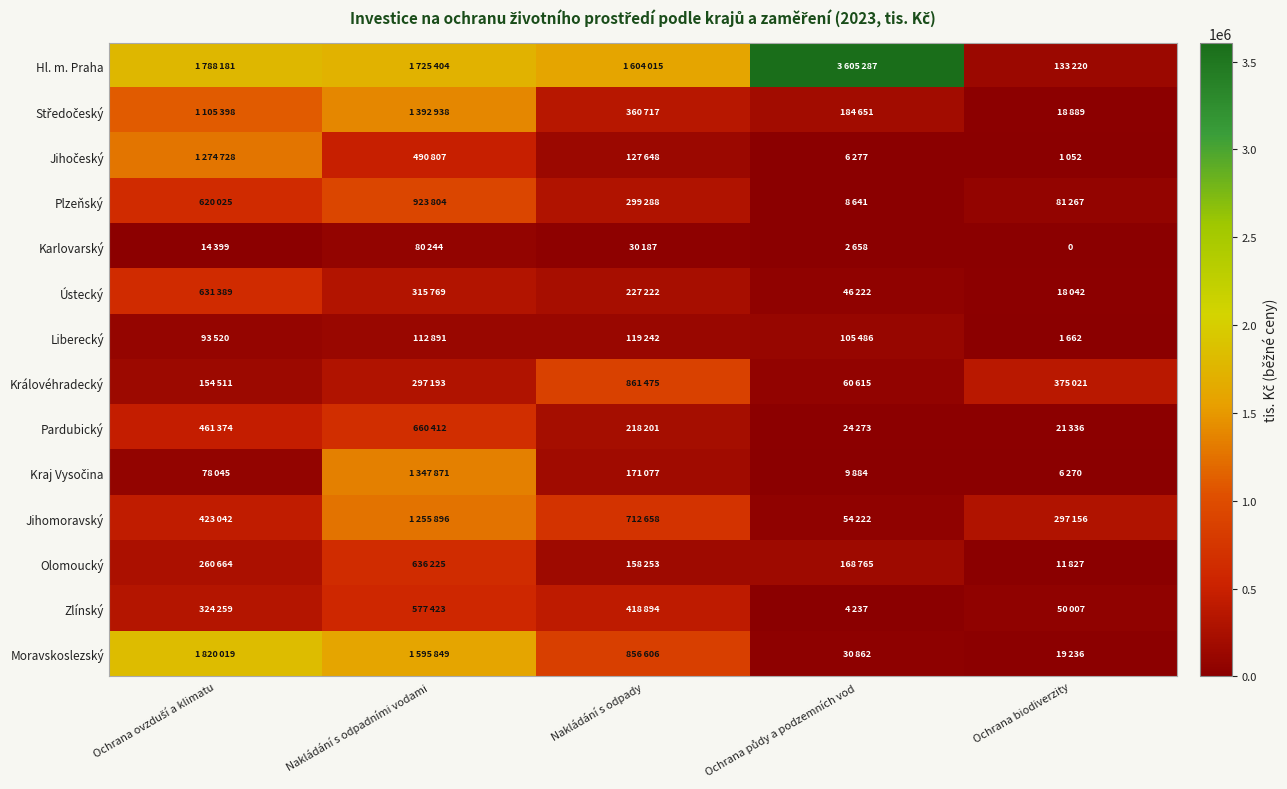

Rank the categories by Středočeský value from highest to lowest.

Nakládání s odpadními vodami, Ochrana ovzduší a klimatu, Nakládání s odpady, Ochrana půdy a podzemních vod, Ochrana biodiverzity